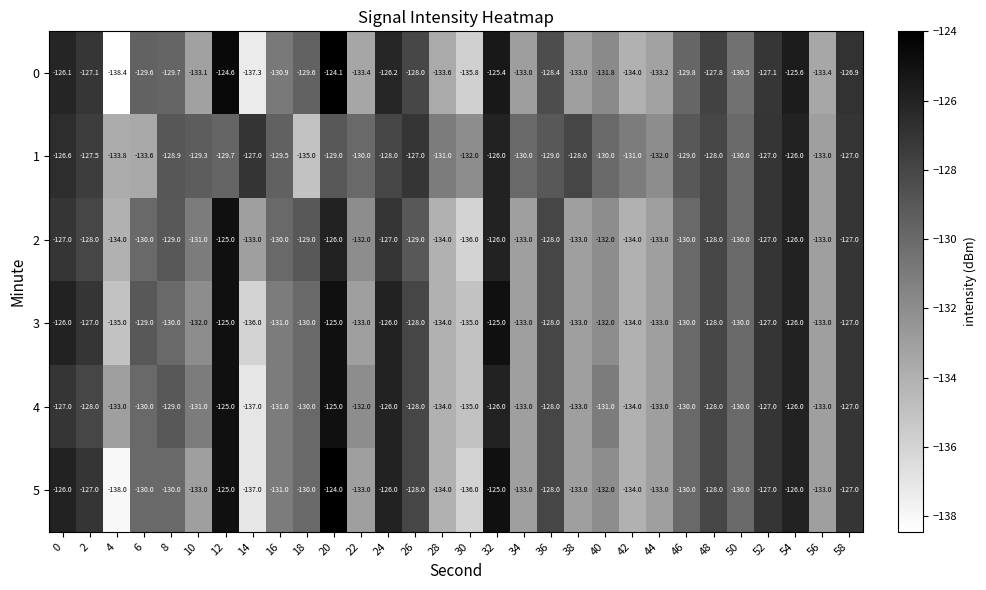

What is the total value across all series at 38?

-793.0